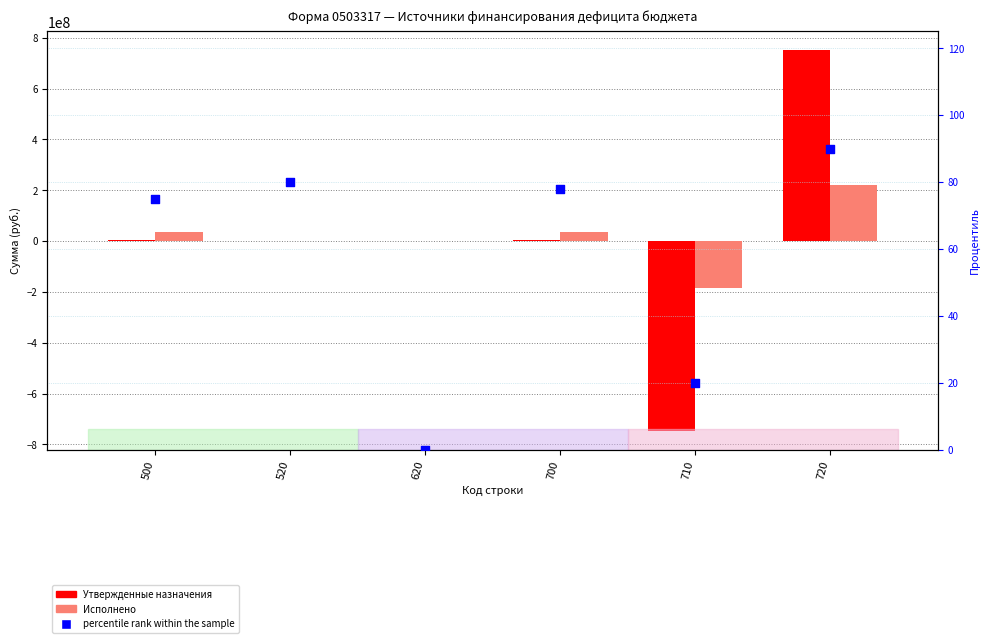

Is the value of Исполнено at 710 greater than the value of Утвержденные назначения at 520?

No